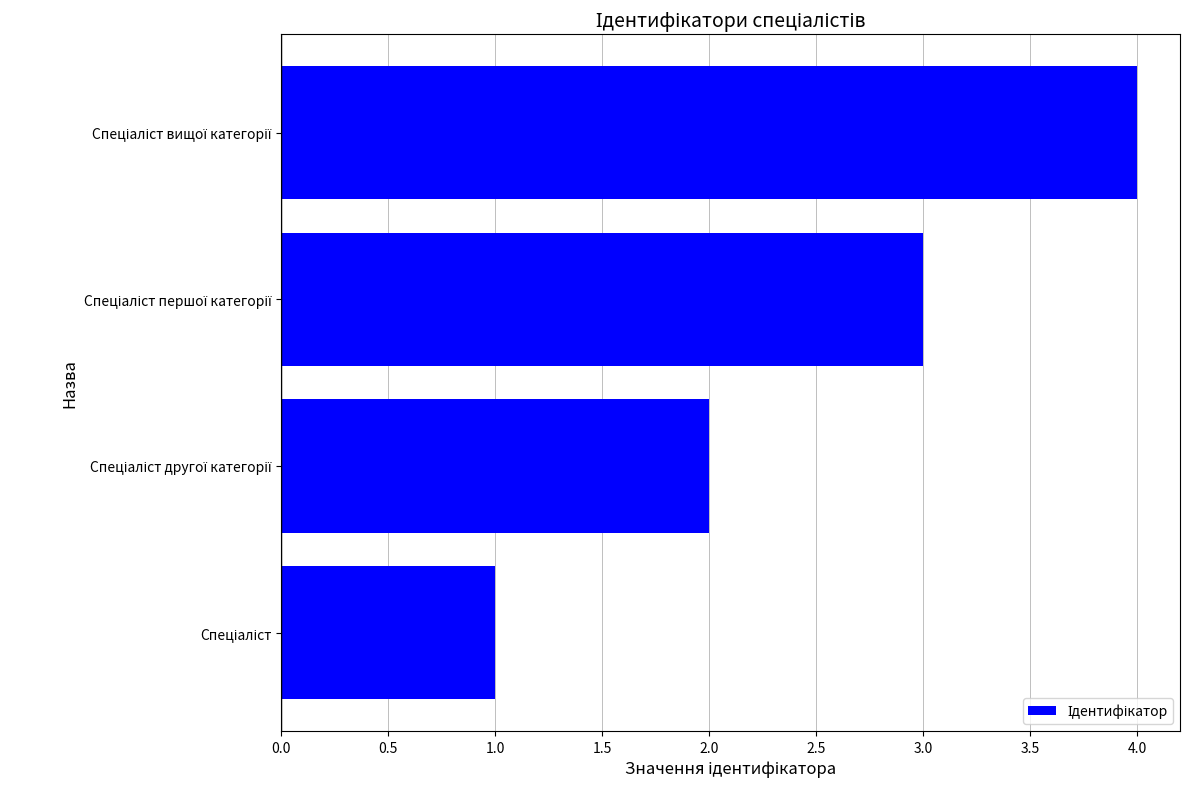

What is the sum of all values?

10